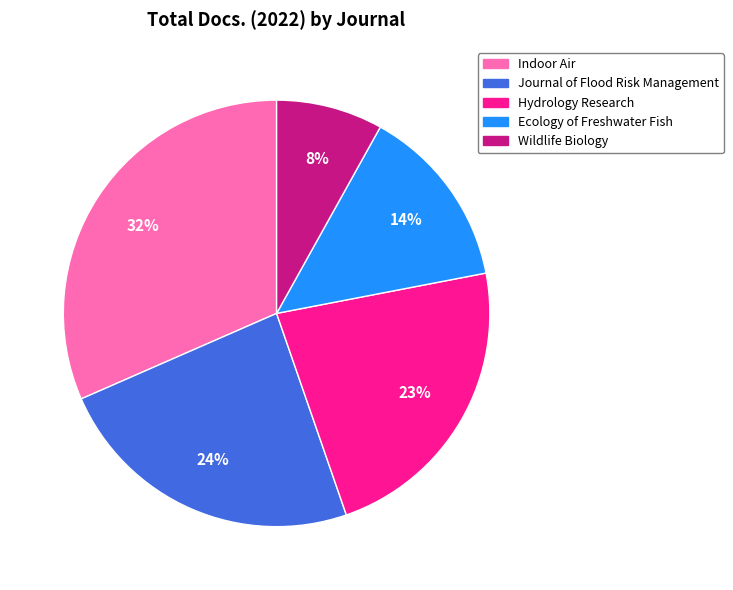

What is the ratio of the value at Hydrology Research to the value at Indoor Air?

0.7